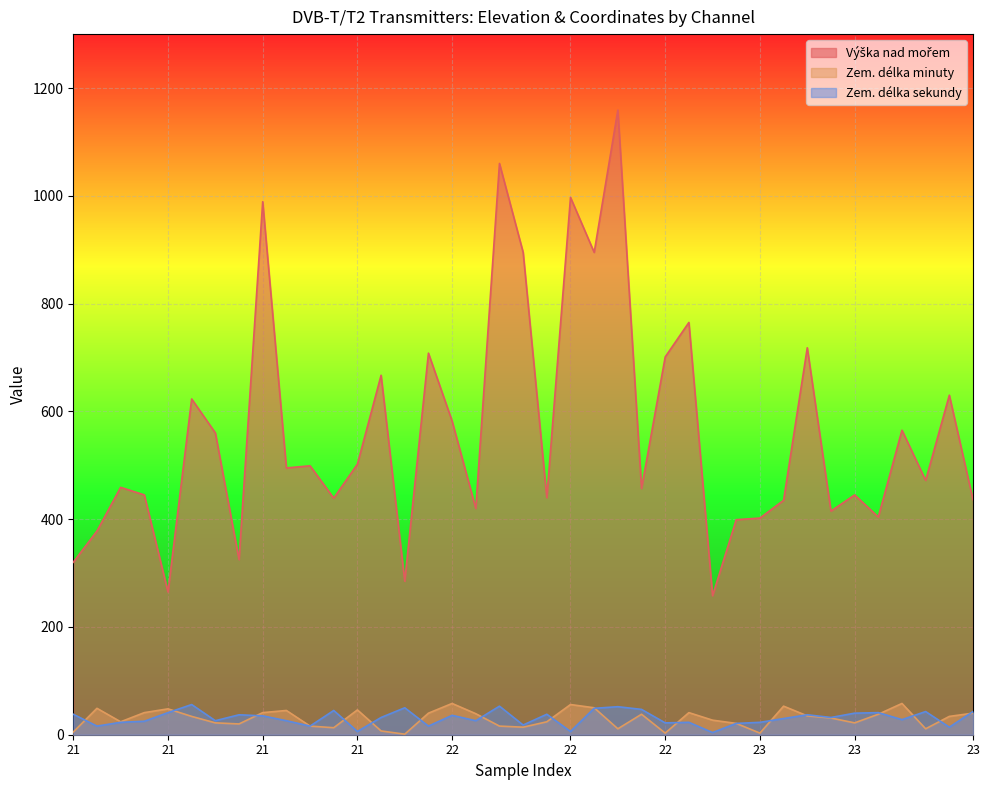

How many categories are shown in the chart?

39